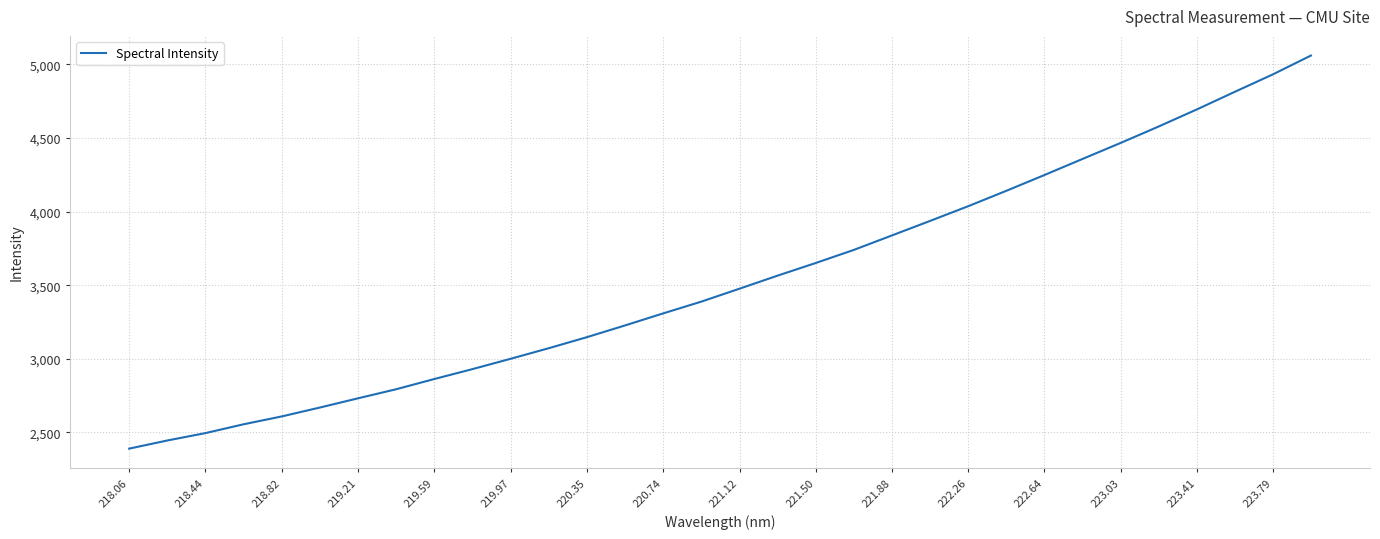

Reading left to right, what are all the values shown in this chart?

2389.3	2444.7	2495.0	2554.9	2608.3	2668.8	2731.4	2793.2	2862.7	2929.9	3000.2	3072.0	3147.0	3226.8	3308.6	3388.5	3476.3	3565.1	3650.9	3739.9	3838.3	3936.8	4036.7	4141.2	4248.5	4357.8	4466.5	4578.4	4694.1	4814.1	4932.6	5060.7